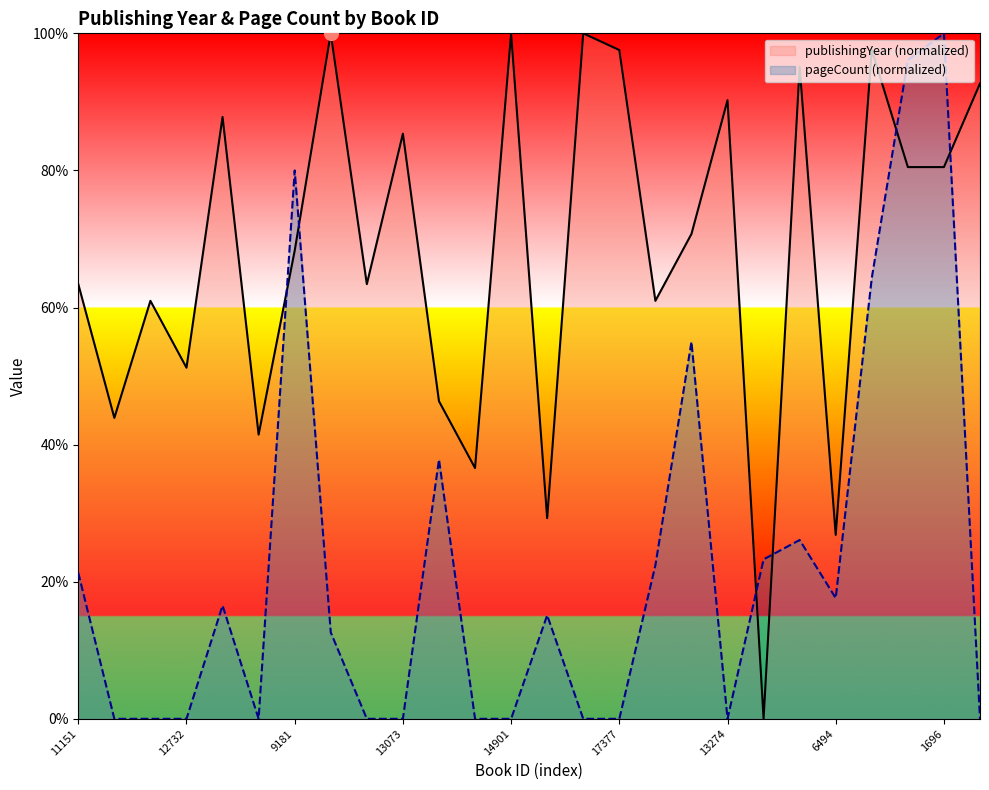

Does the chart have visible grid lines?

No